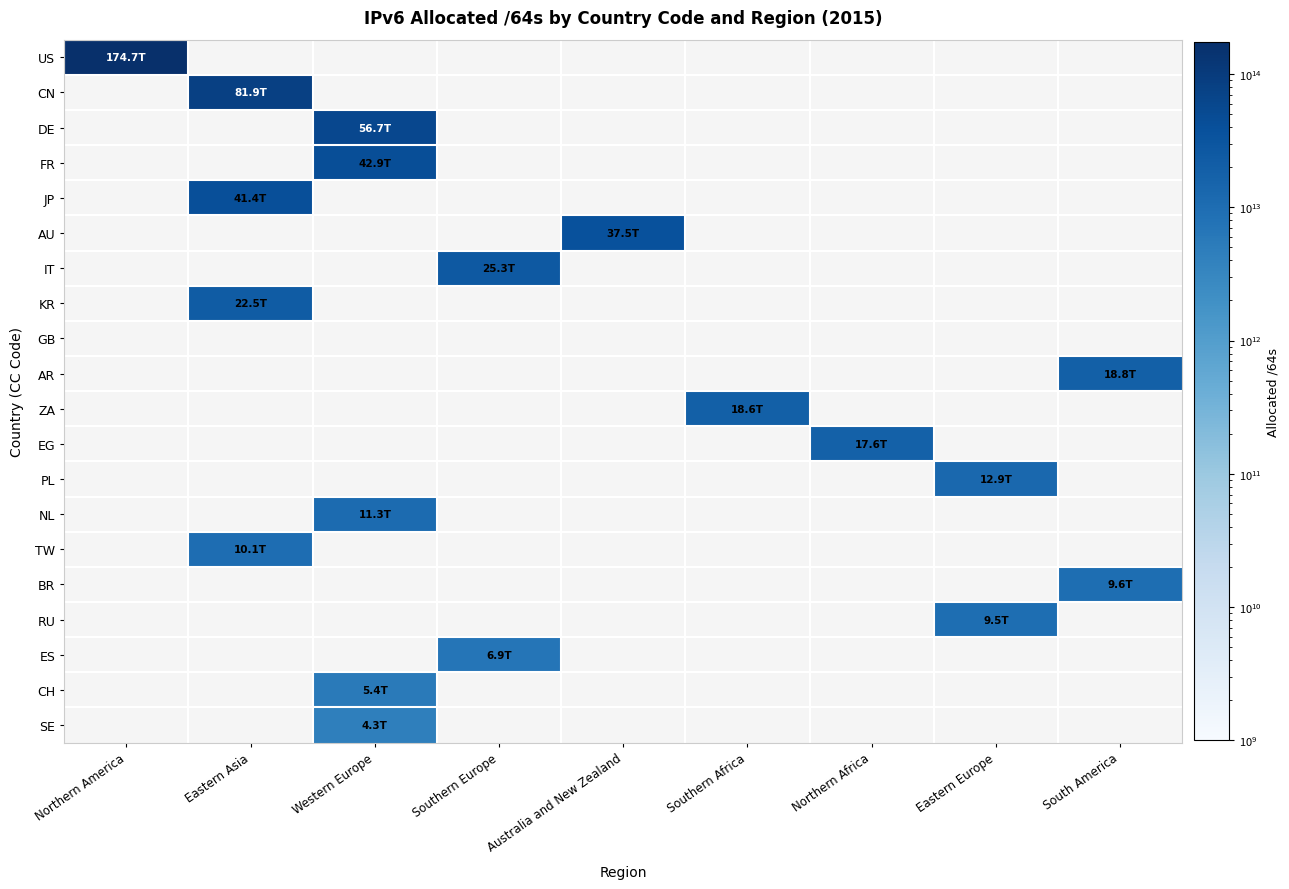

Which series has the largest range (max minus min)?

US